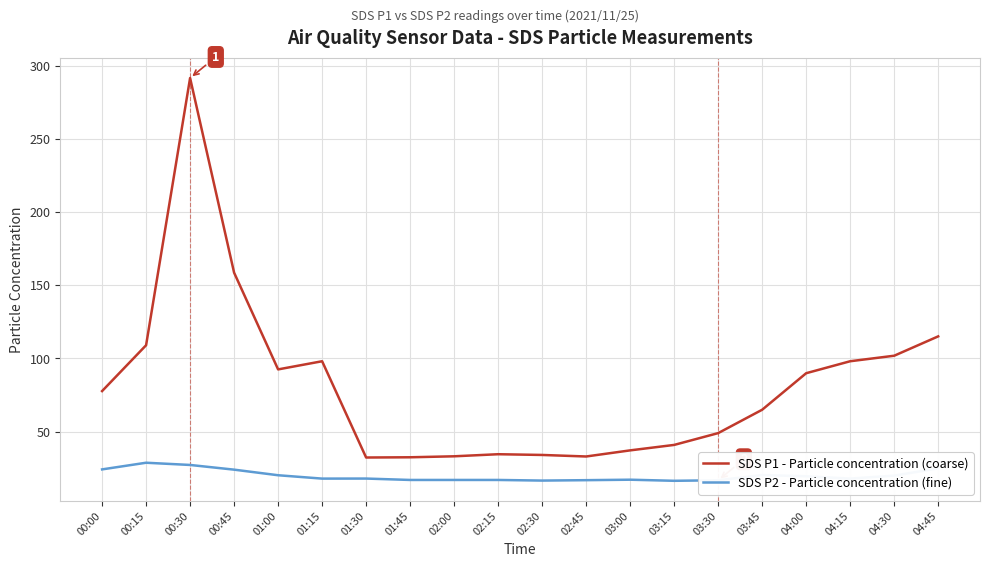

In SDS P1 - Particle concentration (coarse), how many points are lower than both neighbors (excluding endpoints)?

3